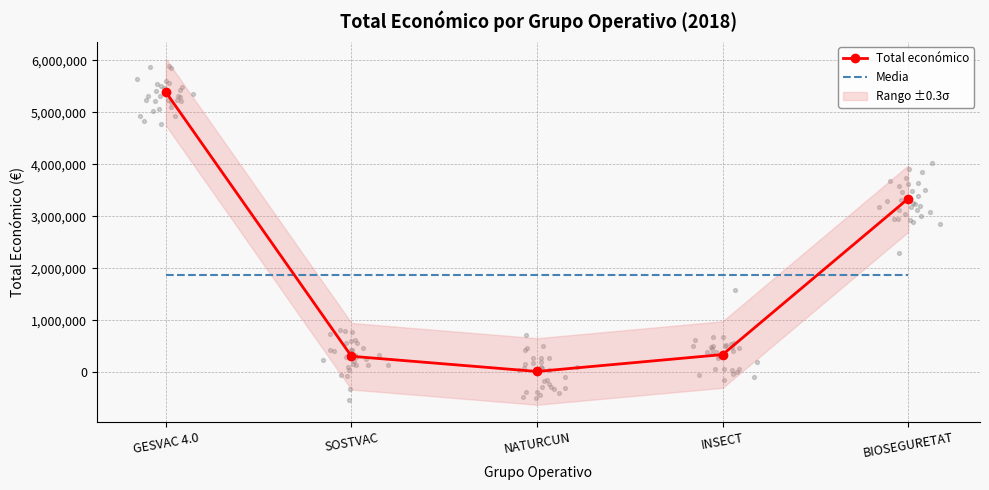

What is the total value across all series at BIOSEGURETAT?

5223876.8